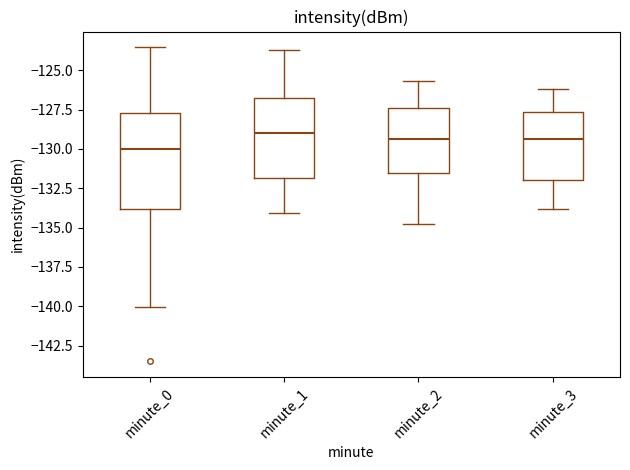

Which box has the lowest median line?

minute_0